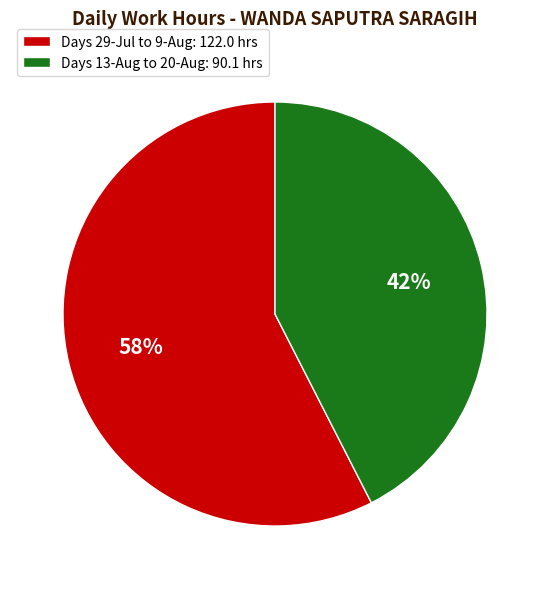

Is it true that Days 29-Jul to 9-Aug: 122.0 hrs is 58% of the pie?

True